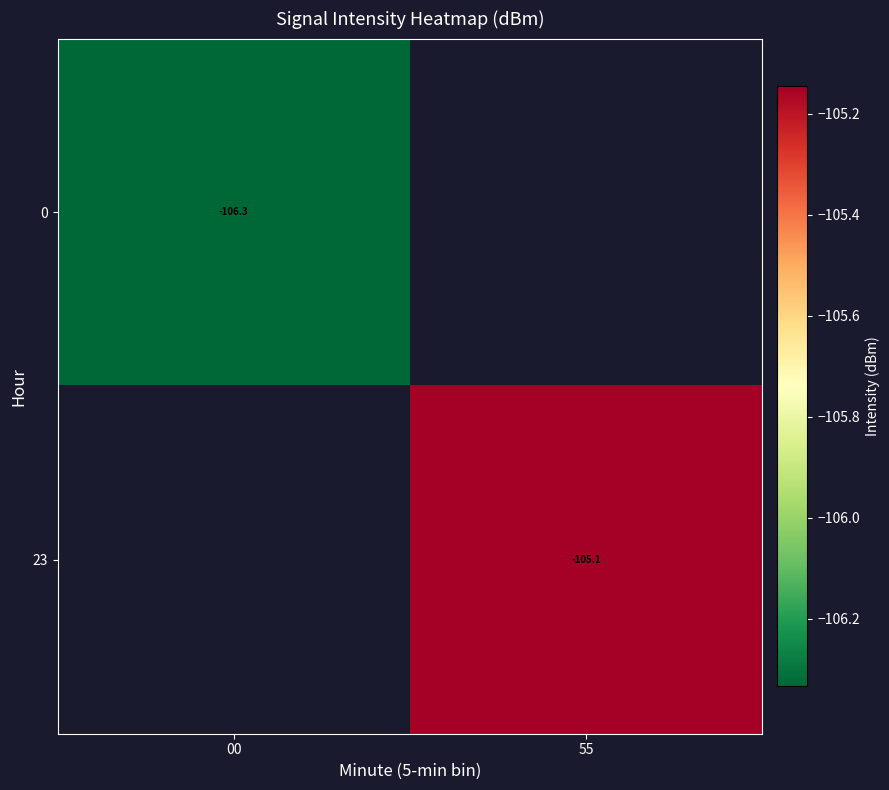

How many data points in 23 are less than -105?

1